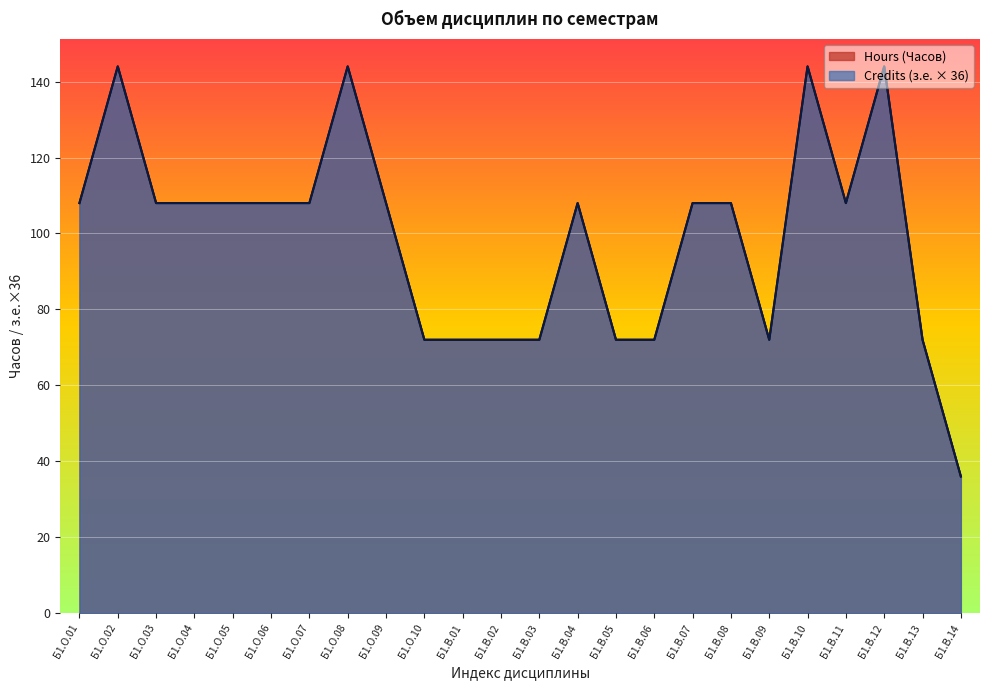

How many categories are shown in the chart?

24